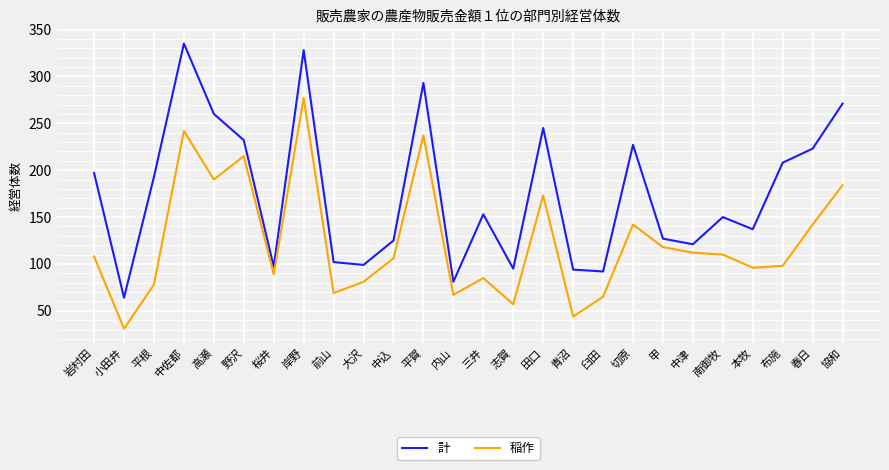

At 志賀, list the series in order from smallest to largest.

稲作, 計